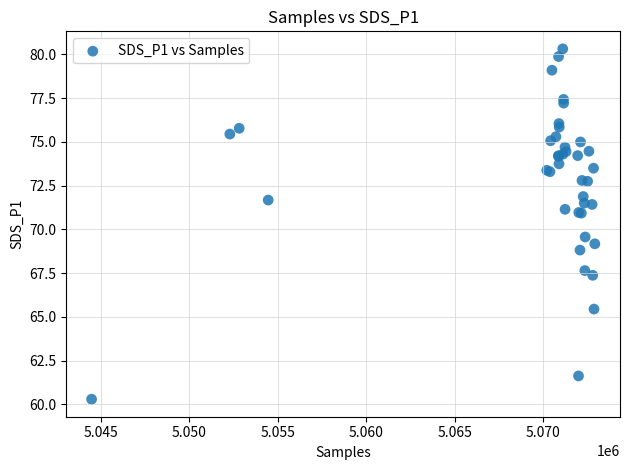

What Y value in the scatter plot is closest to 70?

69.6